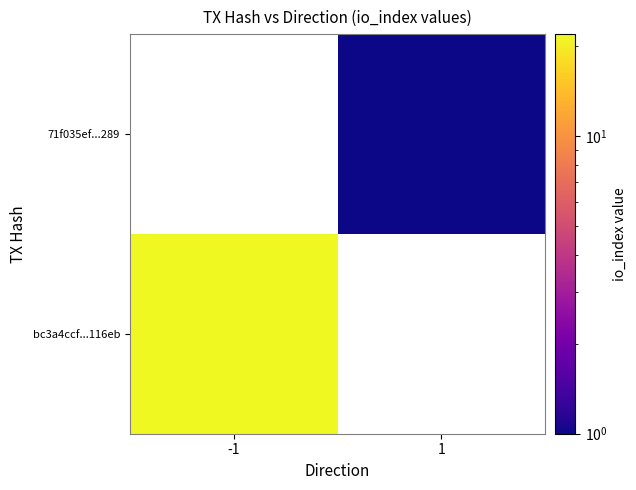

List the series in order of their peak value, highest first.

bc3a4ccf...116eb, 71f035ef...289